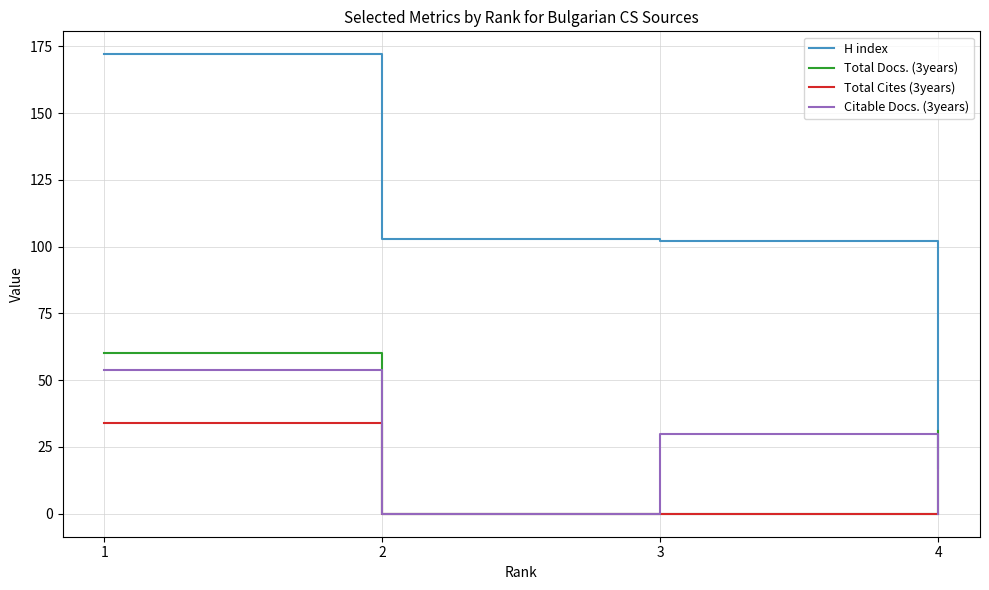

True or false: H index has a value of 103 at 2.

True